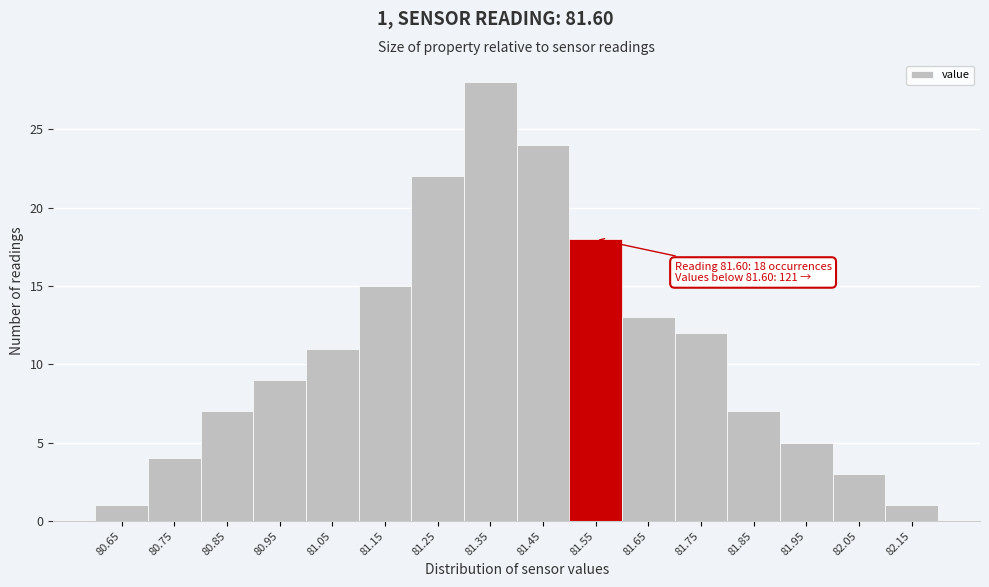

Reading right to left, what are all the values shown in this chart?

82.15=1	82.05=3	81.95=5	81.85=7	81.75=12	81.65=13	81.55=18	81.45=24	81.35=28	81.25=22	81.15=15	81.05=11	80.95=9	80.85=7	80.75=4	80.65=1